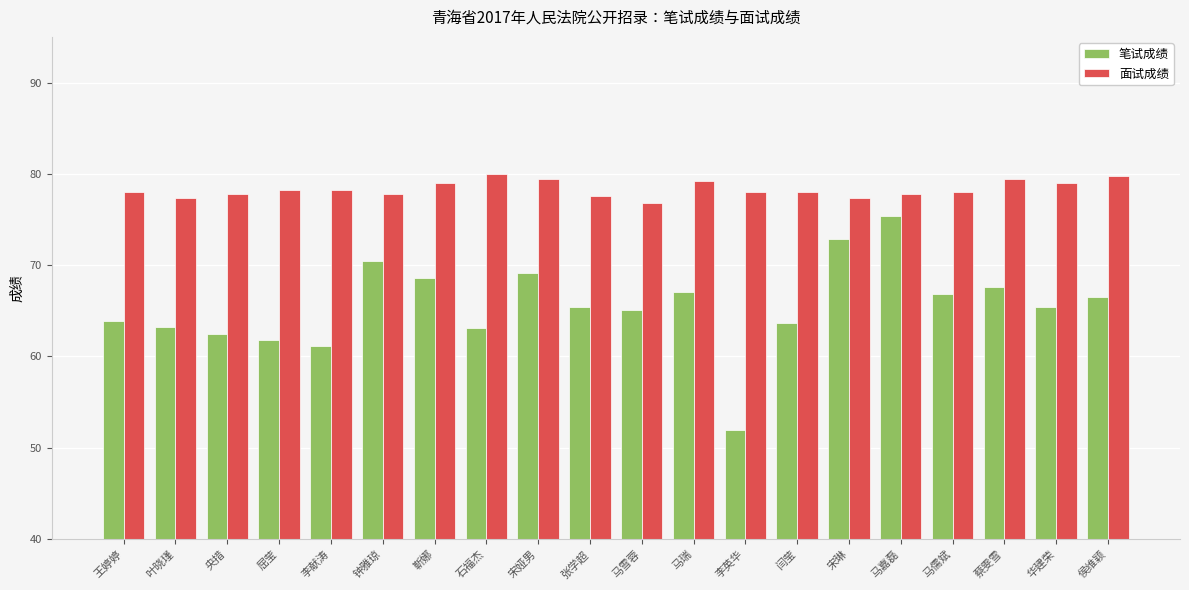

The value of 面试成绩 at 叶晓瑾 is 125.8. True or false?

False